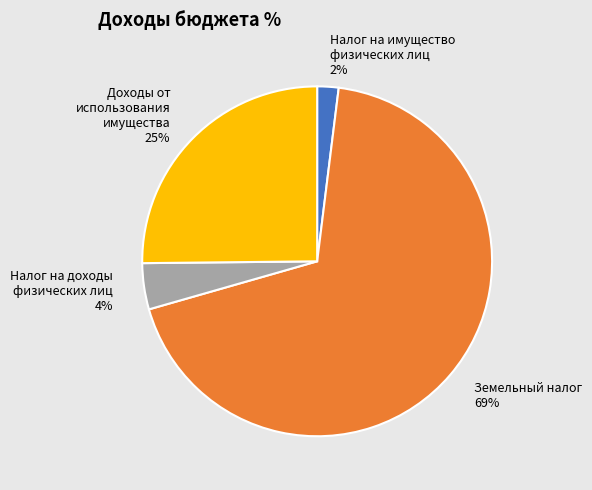

What is the majority slice?

Земельный налог